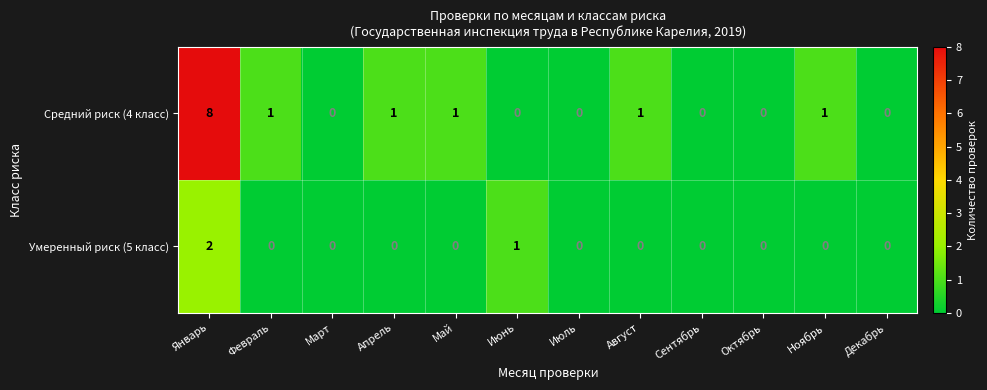

What is the difference between the highest and lowest values at Май?

1